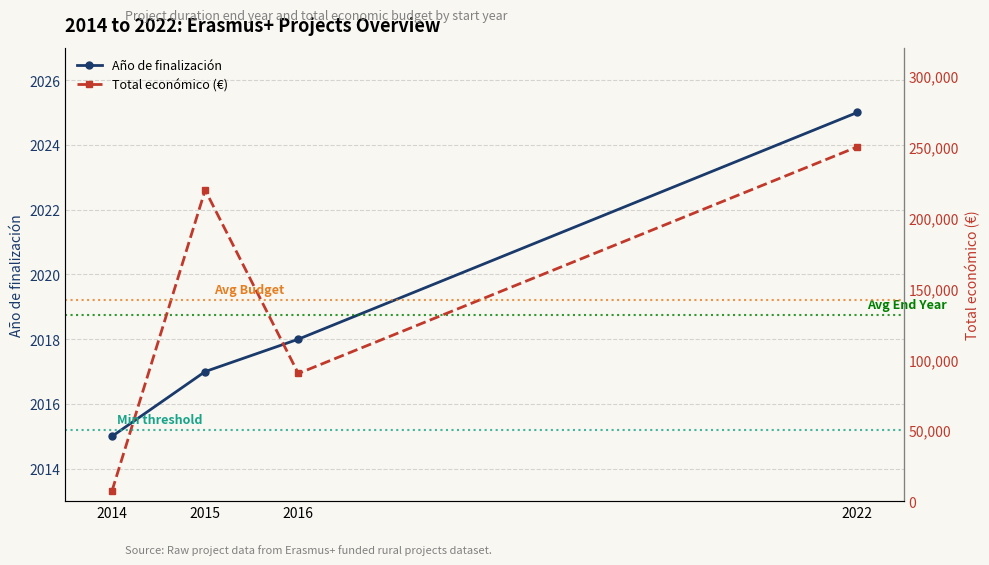

True or false: Total económico (€) and Año de finalización intersect in this chart.

False